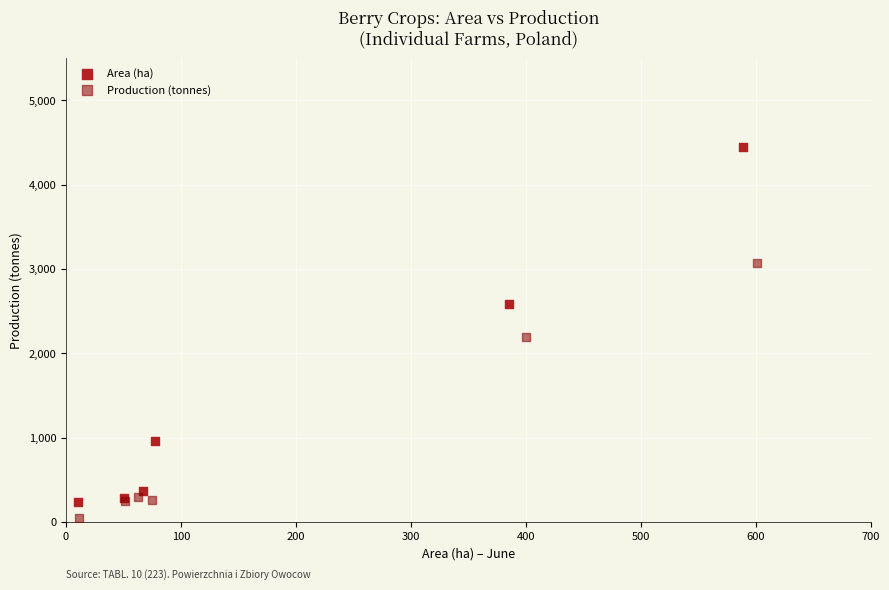

Which series has the widest spread of Y values?

Area (ha)